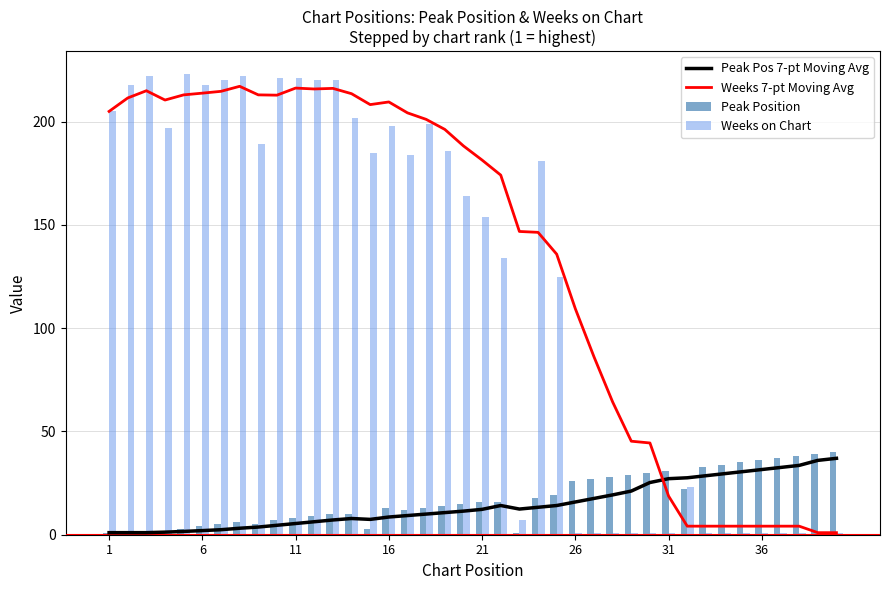

What is the sum of all Peak Position values?

697